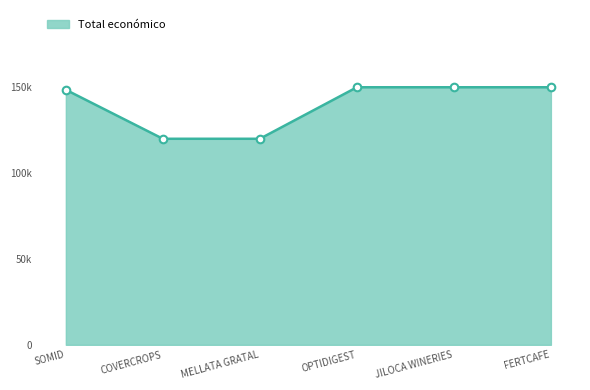

Approximately how many times larger is the value at JILOCA WINERIES compared to FERTCAFE?

1.0